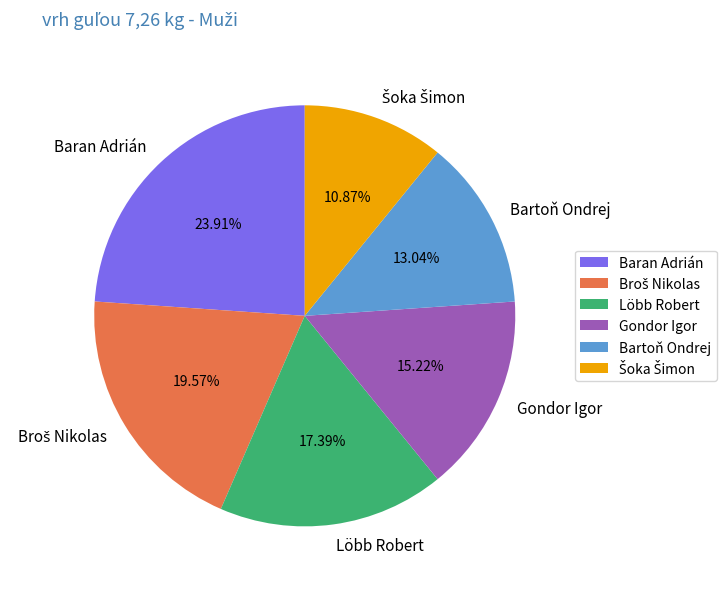

What is the largest slice in the pie chart?

Baran Adrián